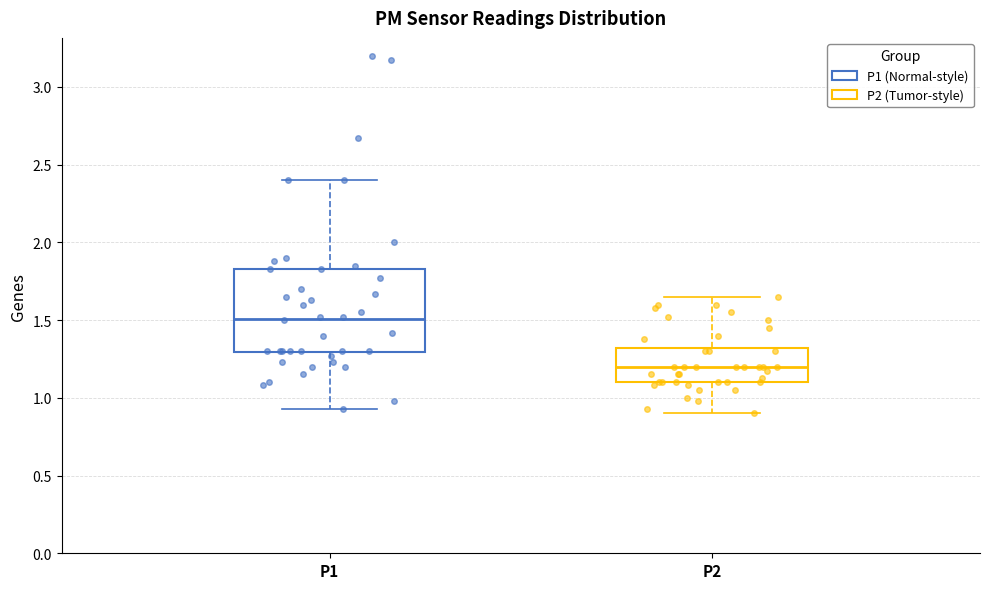

Where is the lower edge of the box for P1 on the y-axis? The values are not printed on the chart, so give them approximately, as read against the axis.

1.30